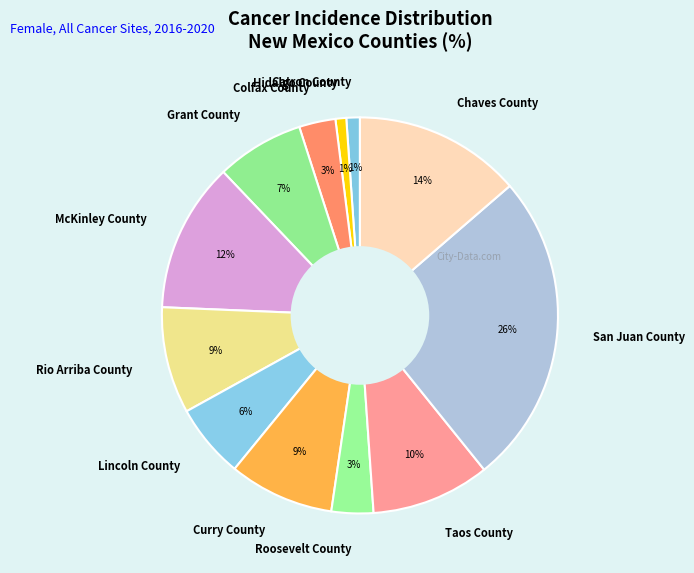

Is Chaves County the majority of the pie?

No